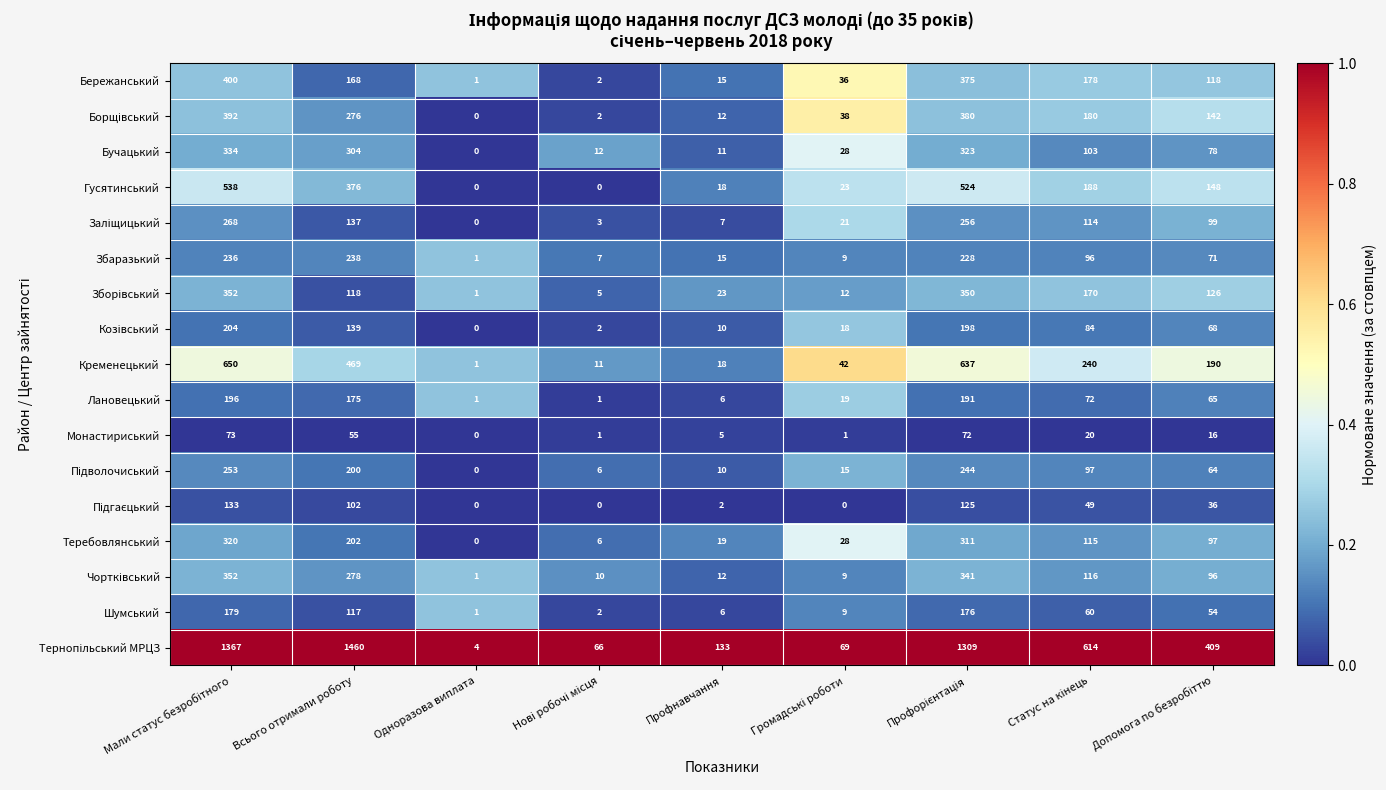

What is the highest value of the Бучацький series?

334